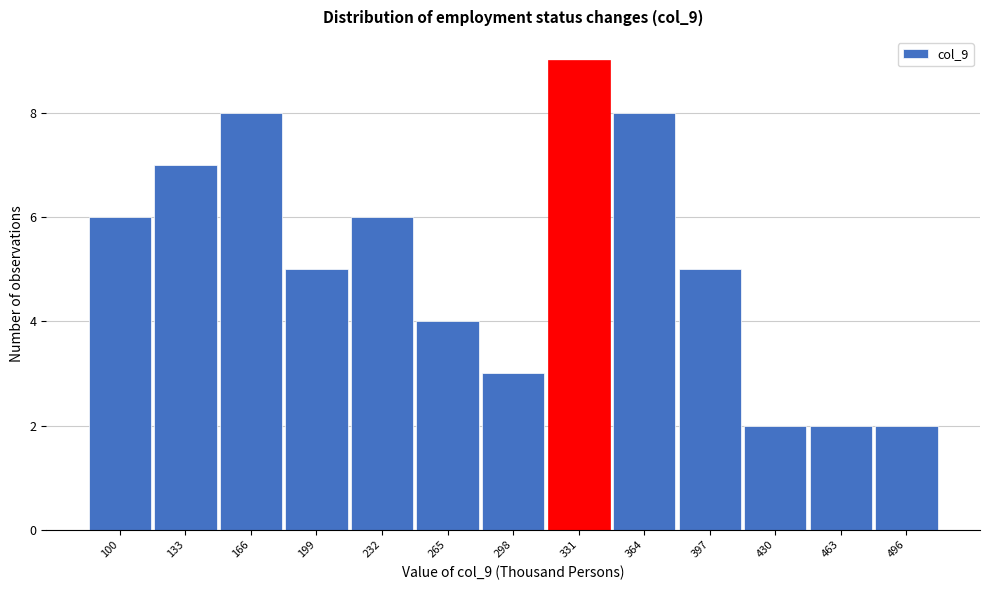

Reading left to right, extract all data points from this chart.

100=6	133=7	166=8	199=5	232=6	265=4	298=3	331=9	364=8	397=5	430=2	463=2	496=2